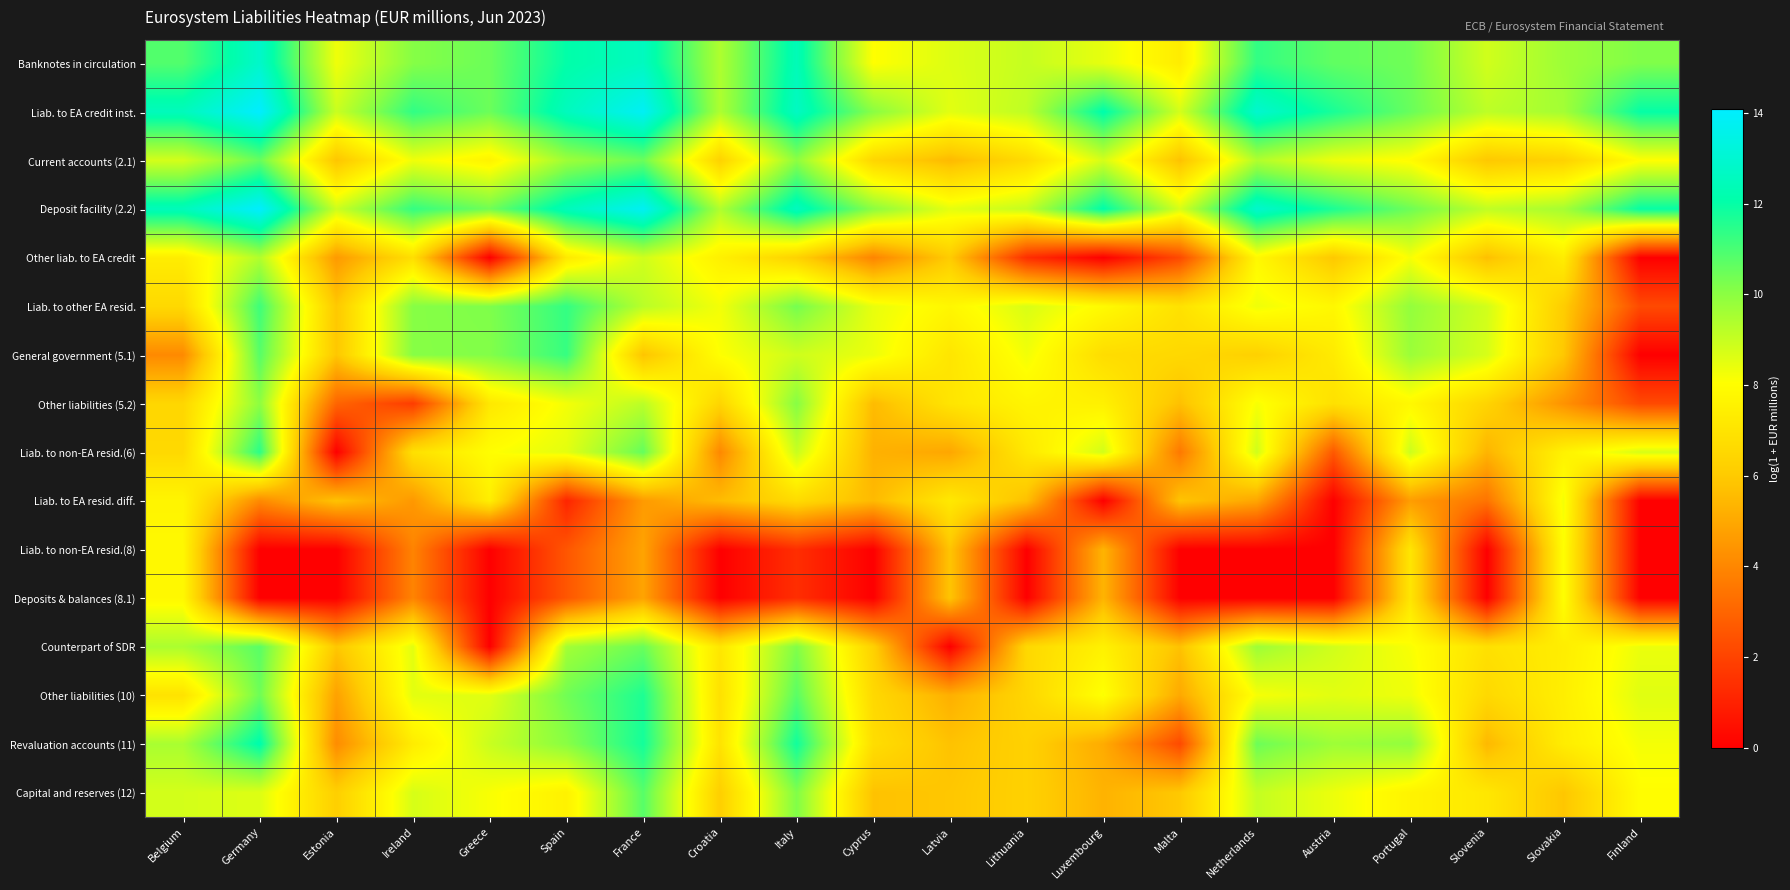

Reading left to right, what are all the values shown in this chart?

Banknotes in circulation: Belgium=10.9	Germany=12.8	Estonia=8.3	Ireland=10.1	Greece=10.5	Spain=12.0	France=12.6	Croatia=9.4	Italy=12.4	Cyprus=8.0	Latvia=8.6	Lithuania=9.0	Luxembourg=8.5	Malta=7.3	Netherlands=11.3	Austria=10.6	Portugal=10.4	Slovenia=8.8	Slovakia=9.7	Finland=10.2
Liab. to EA credit inst.: Belgium=12.5	Germany=14.1	Estonia=9.0	Ireland=11.4	Greece=10.5	Spain=12.5	France=13.8	Croatia=9.4	Italy=12.7	Cyprus=10.0	Latvia=8.5	Lithuania=9.1	Luxembourg=12.1	Malta=8.8	Netherlands=12.9	Austria=11.7	Portugal=10.5	Slovenia=9.2	Slovakia=9.6	Finland=12.0
Current accounts (2.1): Belgium=8.8	Germany=10.6	Estonia=5.8	Ireland=8.3	Greece=7.6	Spain=9.7	France=10.5	Croatia=6.3	Italy=10.0	Cyprus=6.4	Latvia=5.5	Lithuania=6.6	Luxembourg=8.8	Malta=5.7	Netherlands=9.4	Austria=8.3	Portugal=8.0	Slovenia=5.9	Slovakia=6.3	Finland=8.0
Deposit facility (2.2): Belgium=12.5	Germany=14.1	Estonia=8.9	Ireland=11.3	Greece=10.4	Spain=12.5	France=13.8	Croatia=9.4	Italy=12.6	Cyprus=10.0	Latvia=8.5	Lithuania=9.0	Luxembourg=12.1	Malta=8.7	Netherlands=12.9	Austria=11.7	Portugal=10.5	Slovenia=9.1	Slovakia=9.6	Finland=12.0
Other liab. to EA credit: Belgium=7.4	Germany=9.4	Estonia=4.6	Ireland=6.8	Greece=0.0	Spain=7.2	France=8.8	Croatia=7.5	Italy=6.3	Cyprus=3.9	Latvia=6.1	Lithuania=1.4	Luxembourg=0.0	Malta=2.2	Netherlands=7.8	Austria=5.9	Portugal=8.2	Slovenia=5.7	Slovakia=7.4	Finland=0.0
Liab. to other EA resid.: Belgium=6.6	Germany=11.1	Estonia=5.9	Ireland=10.1	Greece=10.2	Spain=11.3	France=9.2	Croatia=8.2	Italy=10.3	Cyprus=8.4	Latvia=7.7	Lithuania=8.7	Luxembourg=7.9	Malta=6.9	Netherlands=8.3	Austria=7.8	Portugal=9.9	Slovenia=8.8	Slovakia=6.1	Finland=2.2
General government (5.1): Belgium=4.1	Germany=10.8	Estonia=5.9	Ireland=10.1	Greece=10.1	Spain=11.3	France=5.8	Croatia=8.1	Italy=8.9	Cyprus=8.4	Latvia=7.1	Lithuania=8.3	Luxembourg=6.7	Malta=6.5	Netherlands=6.3	Austria=7.3	Portugal=9.7	Slovenia=8.7	Slovakia=5.9	Finland=0.0
Other liabilities (5.2): Belgium=6.5	Germany=10.0	Estonia=3.0	Ireland=1.8	Greece=7.2	Spain=8.2	France=9.2	Croatia=6.4	Italy=10.1	Cyprus=5.6	Latvia=7.0	Lithuania=7.7	Luxembourg=7.5	Malta=5.7	Netherlands=8.2	Austria=6.9	Portugal=7.8	Slovenia=6.4	Slovakia=4.4	Finland=2.2
Liab. to non-EA resid.(6): Belgium=6.6	Germany=11.5	Estonia=0.0	Ireland=6.9	Greece=8.0	Spain=8.5	France=10.6	Croatia=4.0	Italy=9.0	Cyprus=5.3	Latvia=4.9	Lithuania=7.2	Luxembourg=8.8	Malta=3.6	Netherlands=8.9	Austria=2.6	Portugal=8.9	Slovenia=5.4	Slovakia=7.6	Finland=8.7
Liab. to EA resid. diff.: Belgium=7.7	Germany=4.1	Estonia=5.8	Ireland=4.5	Greece=7.4	Spain=1.1	France=4.6	Croatia=5.6	Italy=6.7	Cyprus=5.5	Latvia=7.2	Lithuania=5.7	Luxembourg=0.0	Malta=5.8	Netherlands=4.9	Austria=0.0	Portugal=4.7	Slovenia=3.4	Slovakia=8.2	Finland=0.0
Liab. to non-EA resid.(8): Belgium=7.8	Germany=0.0	Estonia=0.0	Ireland=3.9	Greece=0.0	Spain=2.6	France=4.8	Croatia=0.0	Italy=1.4	Cyprus=0.0	Latvia=5.8	Lithuania=0.0	Luxembourg=5.3	Malta=0.0	Netherlands=0.0	Austria=0.0	Portugal=7.1	Slovenia=0.0	Slovakia=8.1	Finland=0.0
Deposits & balances (8.1): Belgium=7.8	Germany=0.0	Estonia=0.0	Ireland=3.9	Greece=0.0	Spain=2.6	France=4.8	Croatia=0.0	Italy=1.4	Cyprus=0.0	Latvia=5.8	Lithuania=0.0	Luxembourg=5.3	Malta=0.0	Netherlands=0.0	Austria=0.0	Portugal=7.1	Slovenia=0.0	Slovakia=8.1	Finland=0.0
Counterpart of SDR: Belgium=9.5	Germany=10.7	Estonia=5.9	Ireland=8.5	Greece=0.0	Spain=9.6	France=10.5	Croatia=7.1	Italy=10.2	Cyprus=6.3	Latvia=0.0	Lithuania=6.5	Luxembourg=7.5	Malta=5.8	Netherlands=9.7	Austria=8.8	Portugal=8.1	Slovenia=6.9	Slovakia=7.4	Finland=8.4
Other liabilities (10): Belgium=6.9	Germany=10.4	Estonia=4.8	Ireland=8.5	Greece=8.6	Spain=10.4	France=11.6	Croatia=6.9	Italy=10.7	Cyprus=6.6	Latvia=5.2	Lithuania=6.5	Luxembourg=8.1	Malta=5.0	Netherlands=8.2	Austria=8.5	Portugal=8.3	Slovenia=6.6	Slovakia=7.4	Finland=8.6
Revaluation accounts (11): Belgium=9.5	Germany=12.2	Estonia=4.2	Ireland=7.3	Greece=9.0	Spain=10.0	France=11.8	Croatia=7.0	Italy=11.8	Cyprus=6.7	Latvia=5.8	Lithuania=6.3	Luxembourg=5.1	Malta=2.2	Netherlands=10.5	Austria=9.7	Portugal=9.9	Slovenia=5.5	Slovakia=7.4	Finland=8.2
Capital and reserves (12): Belgium=8.8	Germany=8.6	Estonia=6.2	Ireland=8.7	Greece=8.1	Spain=7.5	France=10.8	Croatia=6.2	Italy=10.2	Cyprus=5.8	Latvia=5.9	Lithuania=6.3	Luxembourg=5.3	Malta=6.0	Netherlands=9.0	Austria=8.4	Portugal=7.6	Slovenia=7.1	Slovakia=5.9	Finland=8.0